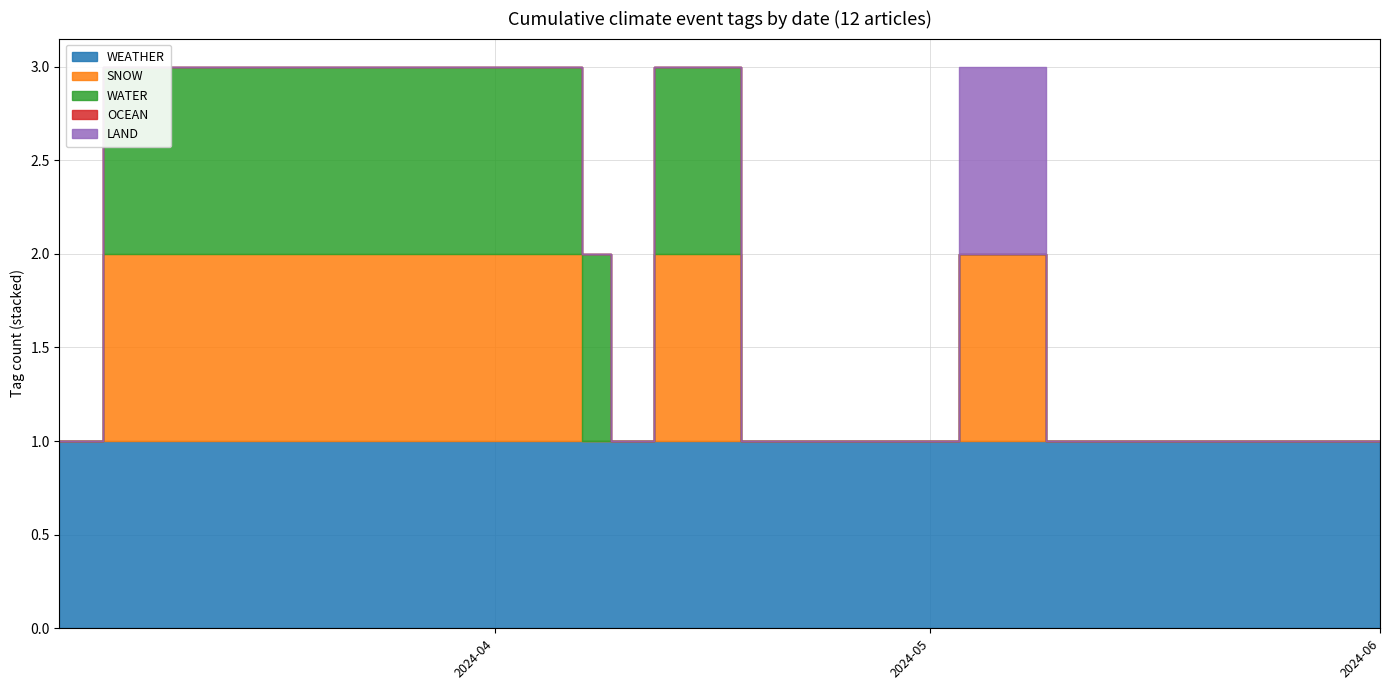

What is the greatest value displayed?

1